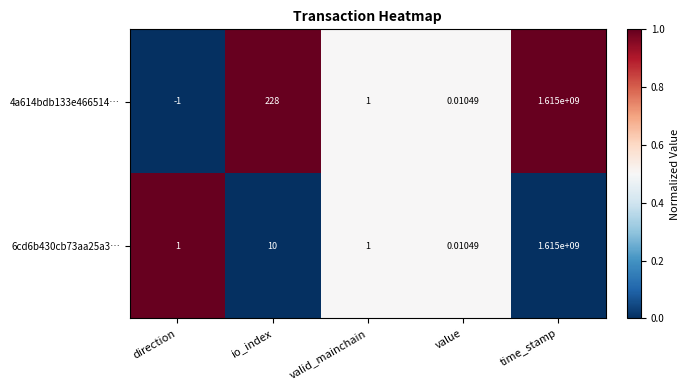

Where does the 4a614bdb133e466514… series first go above 1?

io_index